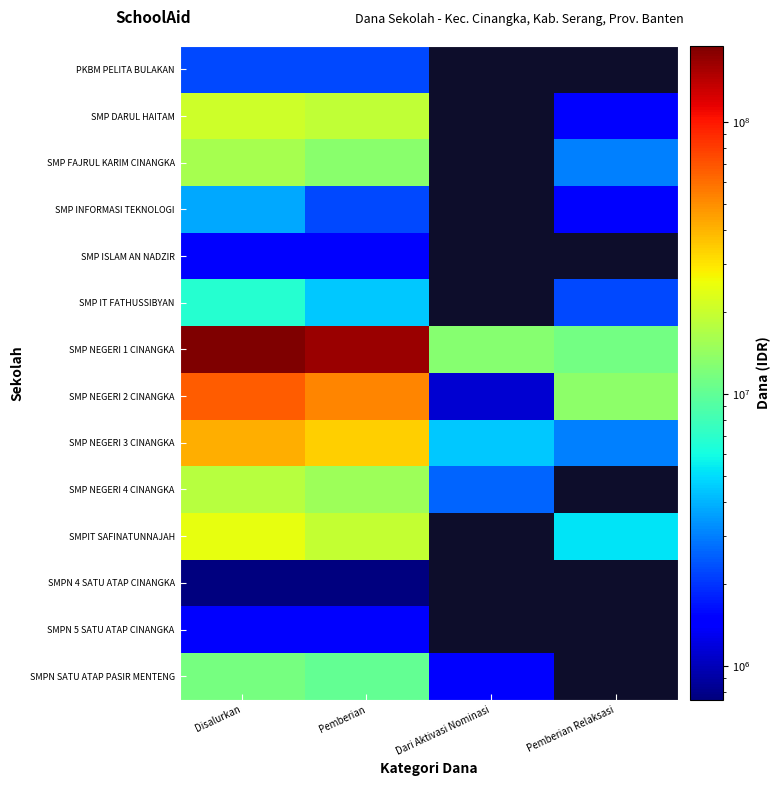

At Pemberian, list the series in order from smallest to largest.

SMPN 4 SATU ATAP CINANGKA, SMP ISLAM AN NADZIR, SMPN 5 SATU ATAP CINANGKA, PKBM PELITA BULAKAN, SMP INFORMASI TEKNOLOGI, SMP IT FATHUSSIBYAN, SMPN SATU ATAP PASIR MENTENG, SMP FAJRUL KARIM CINANGKA, SMP NEGERI 4 CINANGKA, SMP DARUL HAITAM, SMPIT SAFINATUNNAJAH, SMP NEGERI 3 CINANGKA, SMP NEGERI 2 CINANGKA, SMP NEGERI 1 CINANGKA